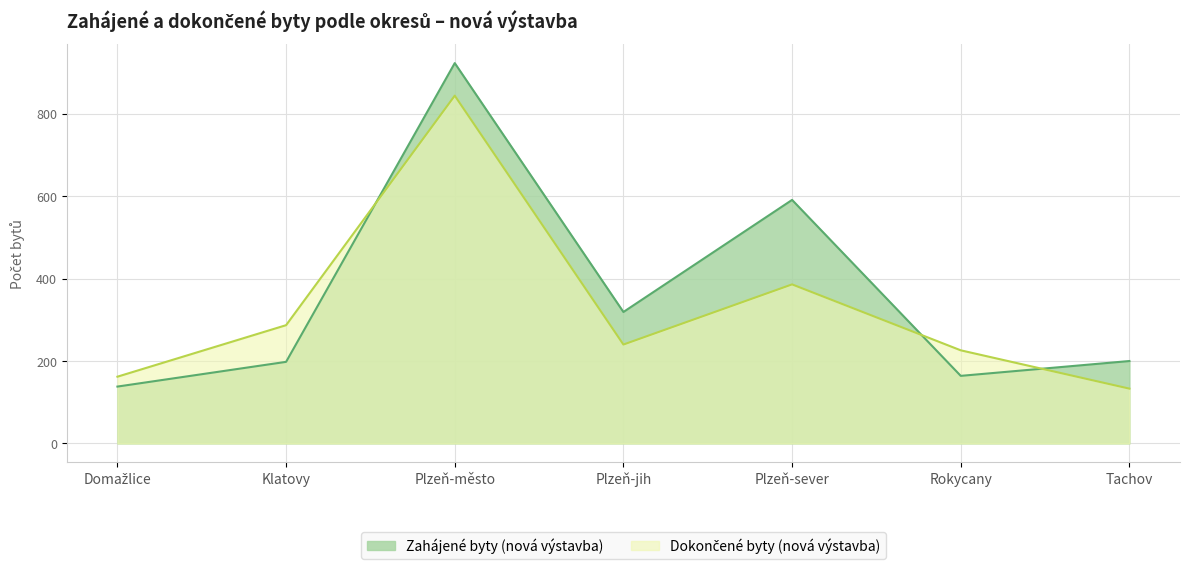

The Zahájené byty (nová výstavba) series shows 923 at Plzeň-město. True or false?

True